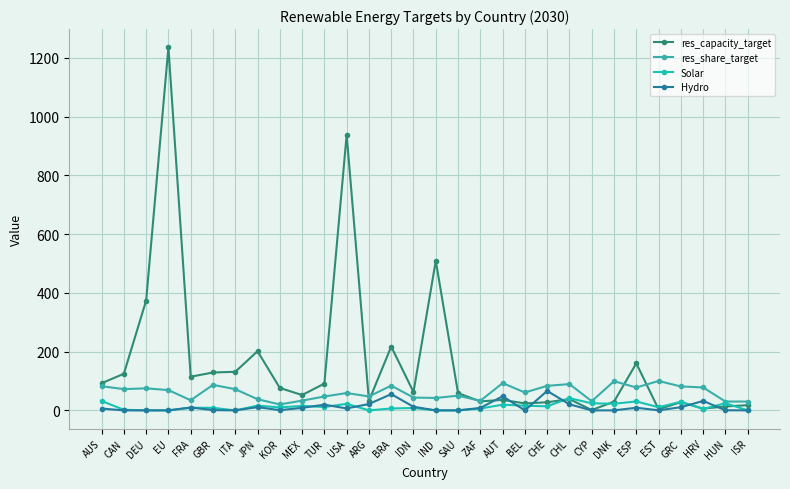

How many distinct data groups are displayed?

4